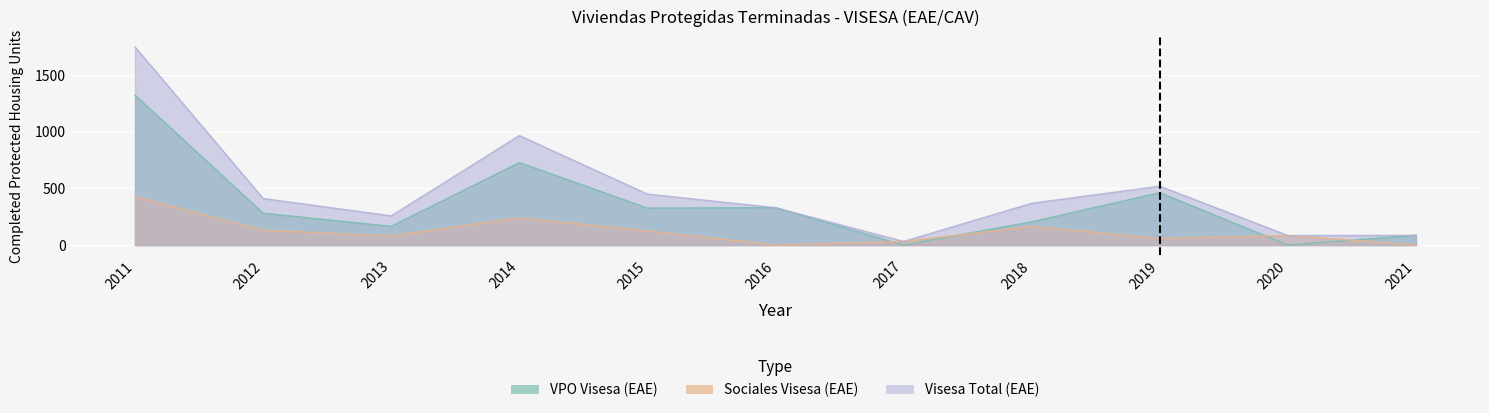

At which category does Sociales Visesa (EAE) reach its first local valley?

2013